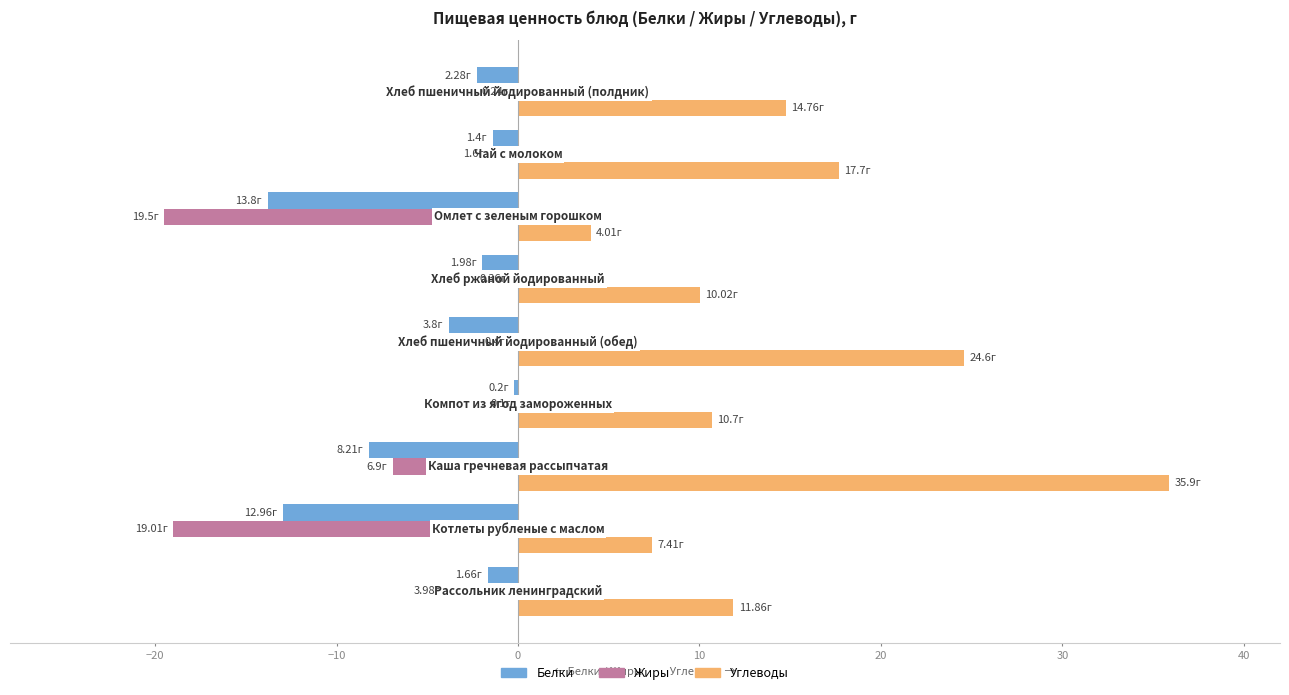

What is the sum of all Жиры values?

-52.1